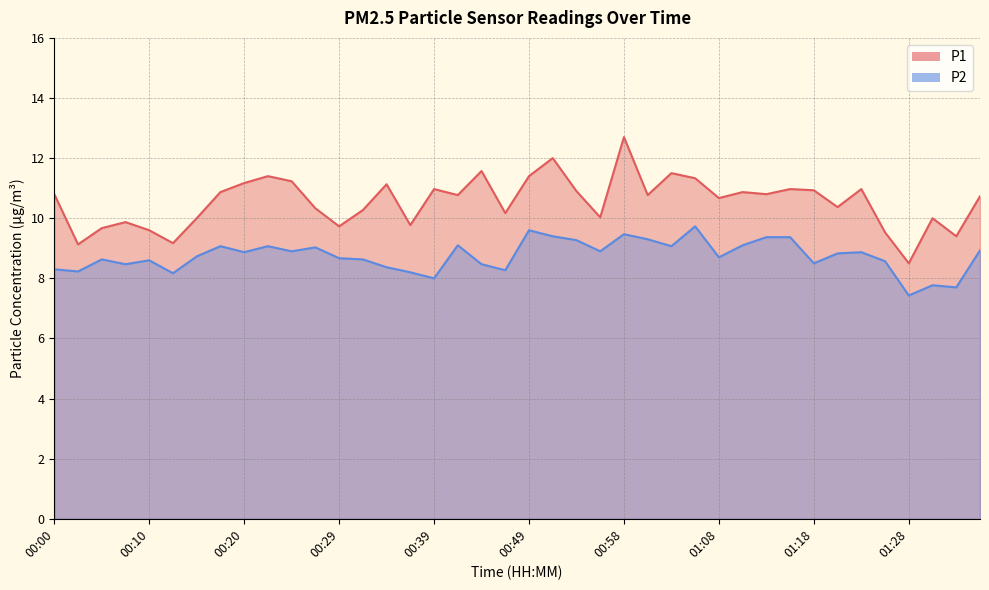

Reading right to left, extract all data points from this chart.

P1: 10.7	9.4	10.0	8.5	9.5	11.0	10.4	10.9	11.0	10.8	10.9	10.7	11.3	11.5	10.8	12.7	10.0	10.9	12.0	11.4	10.2	11.6	10.8	11.0	9.8	11.1	10.3	9.7	10.3	11.2	11.4	11.2	10.9	10.0	9.2	9.6	9.9	9.7	9.1	10.8
P2: 8.9	7.7	7.8	7.4	8.6	8.9	8.8	8.5	9.4	9.4	9.1	8.7	9.7	9.1	9.3	9.5	8.9	9.3	9.4	9.6	8.3	8.5	9.1	8.0	8.2	8.4	8.6	8.7	9.0	8.9	9.1	8.9	9.1	8.7	8.2	8.6	8.5	8.6	8.2	8.3